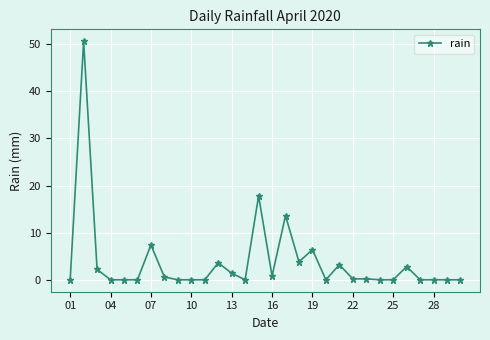

True or false: the data has more than 0 interior local peaks.

True